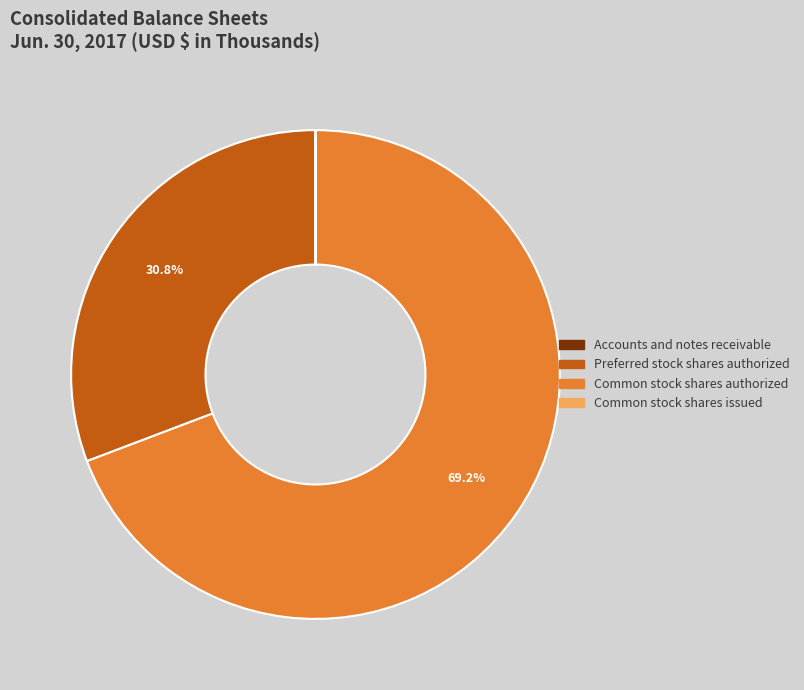

Which has a higher value, Preferred stock shares authorized or Common stock shares authorized?

Common stock shares authorized